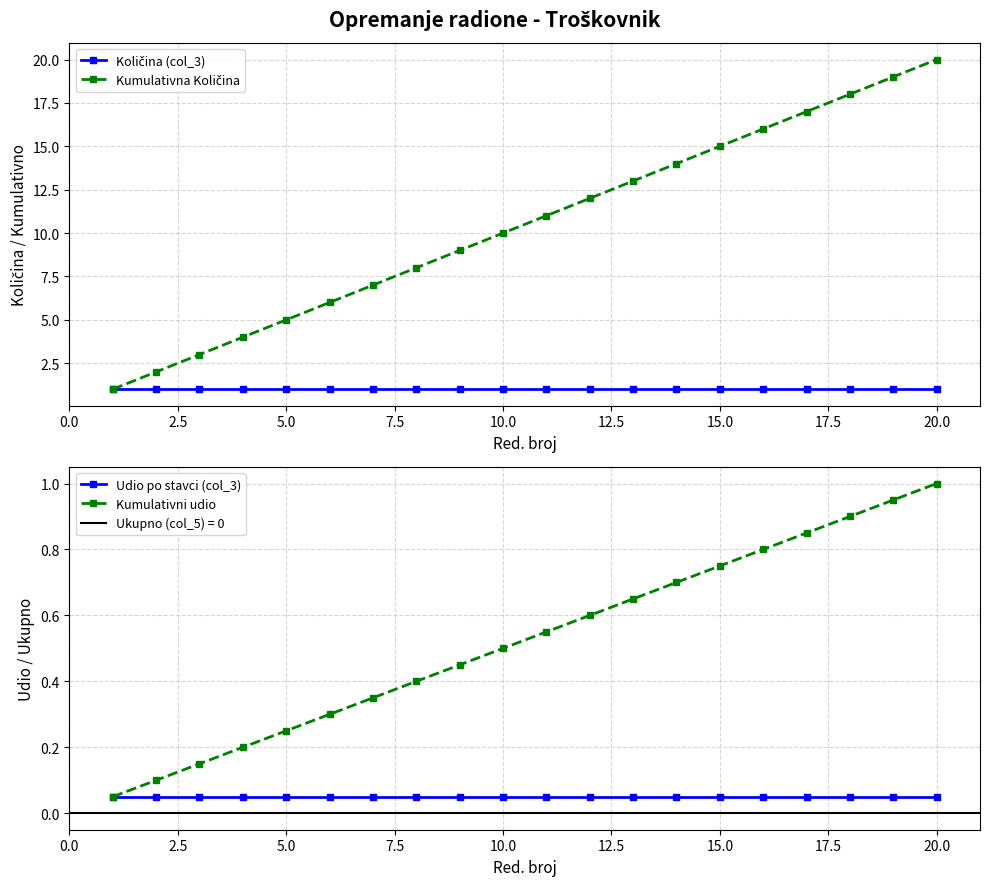

At how many categories does at least one series exceed 14?

6